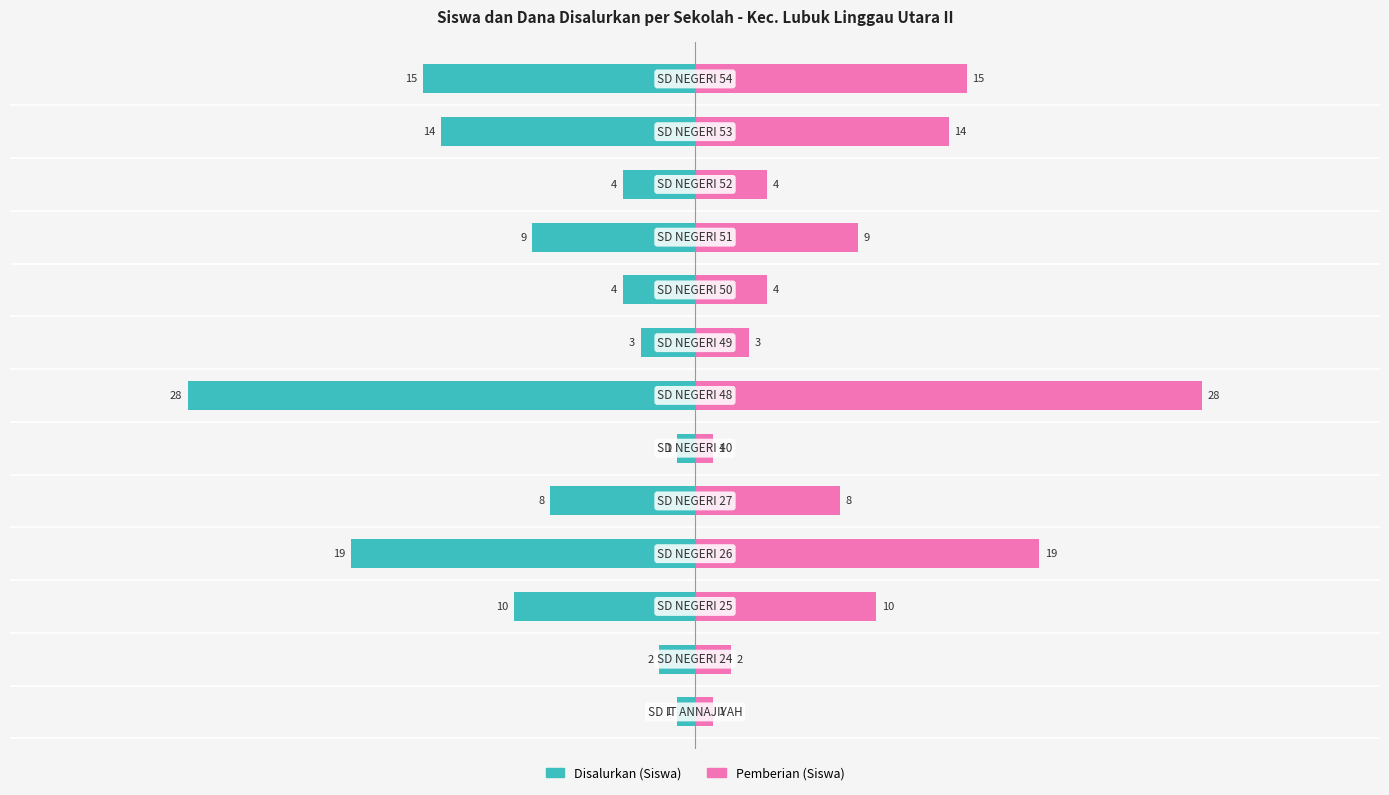

What is the sum of all Disalurkan (Siswa) values?

-118